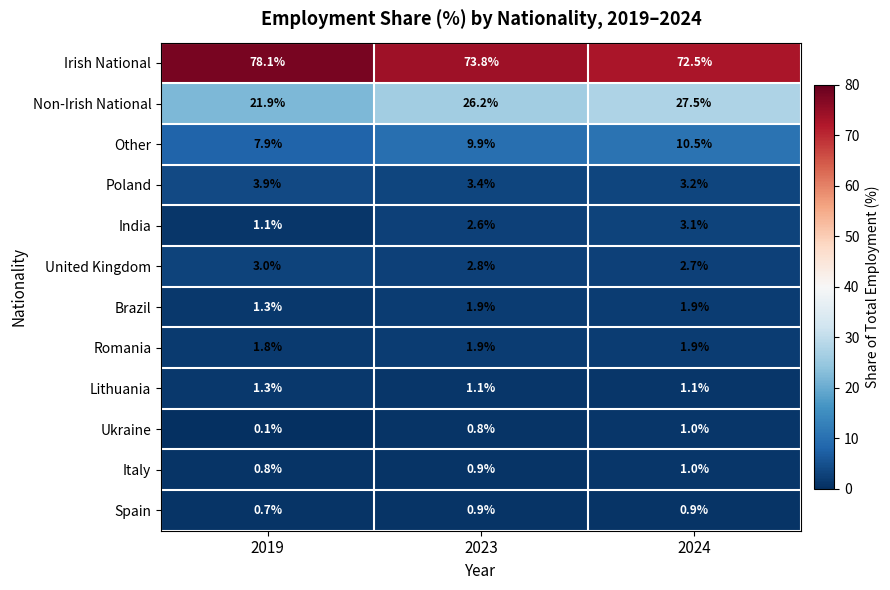

Which series has the largest total across all categories?

Irish National